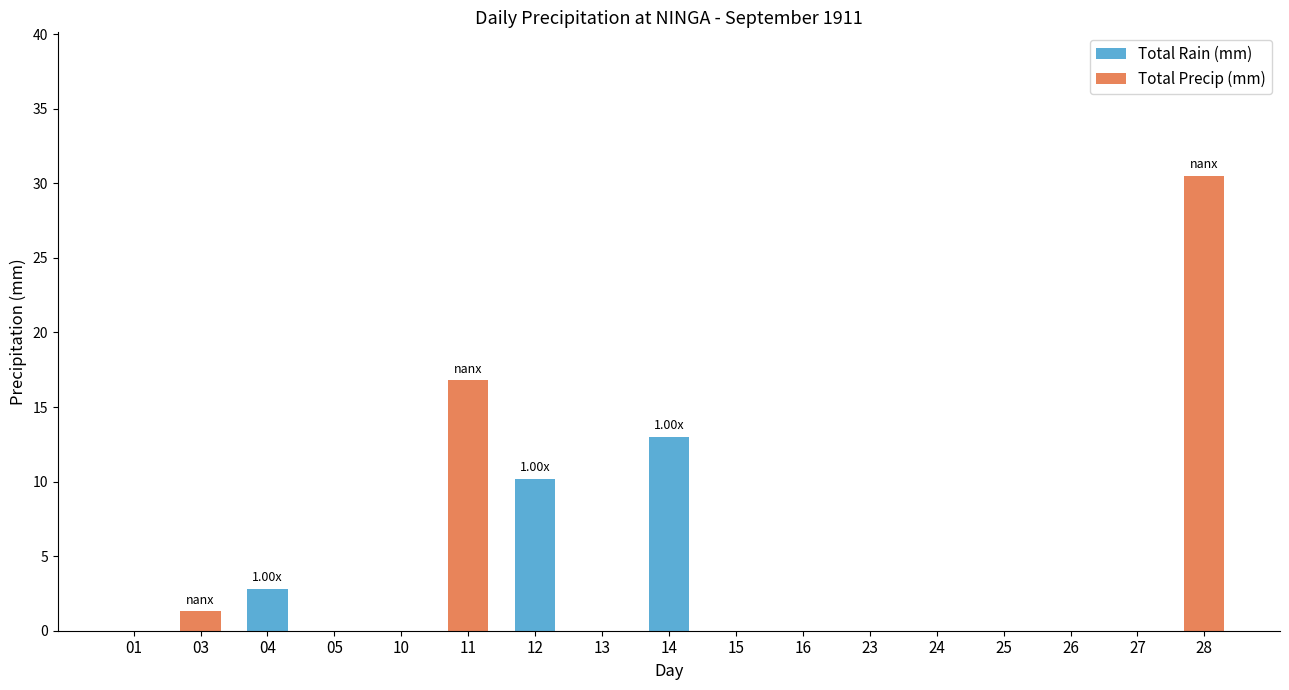

What is the total value across all series at 14?

13.0